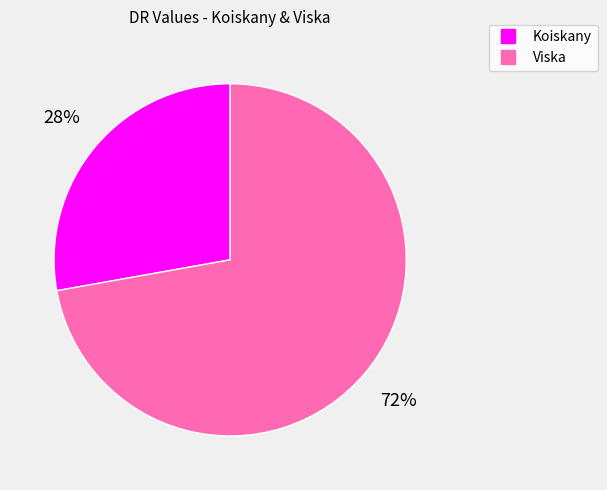

True or false: Koiskany accounts for 28% of the total.

True